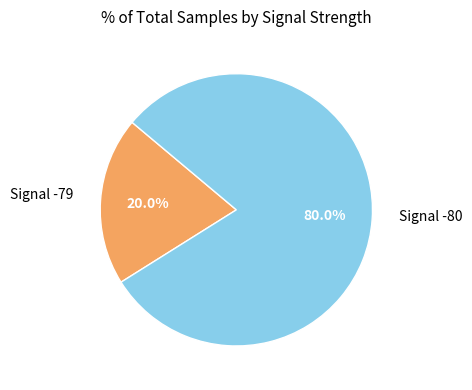

Is there any slice that represents more than half of the pie?

Yes